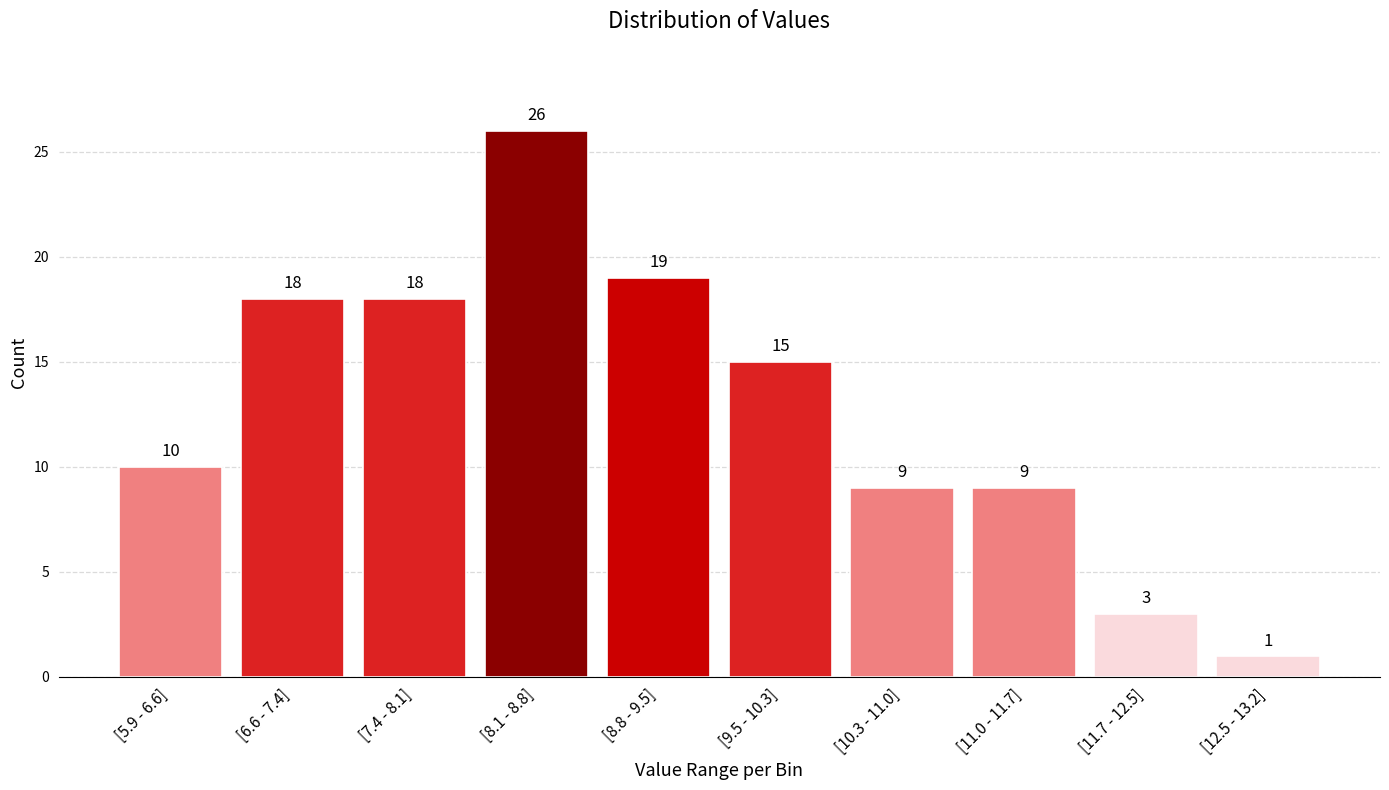

Reading left to right, extract all data points from this chart.

10	18	18	26	19	15	9	9	3	1